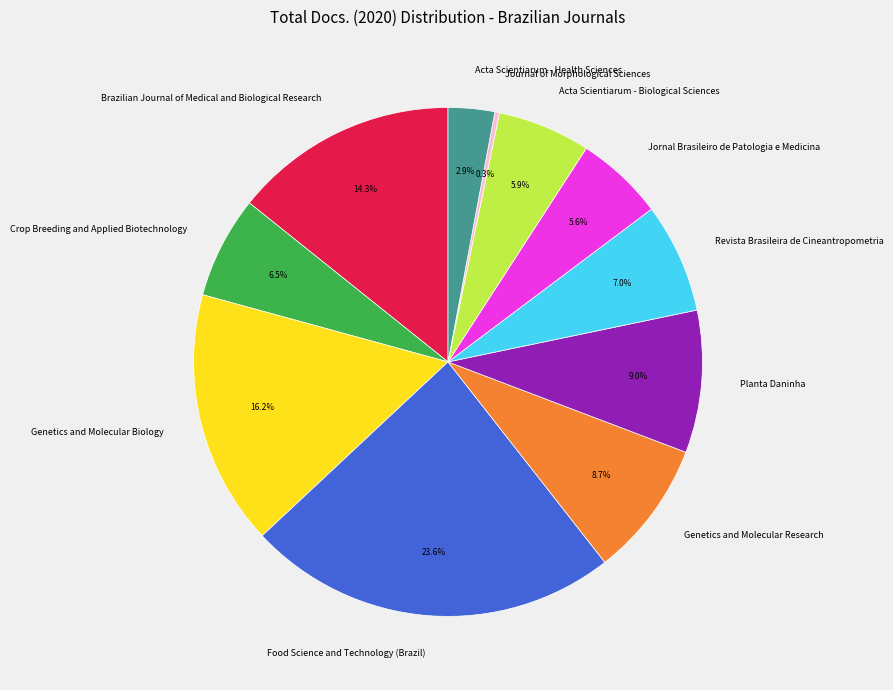

What is the ratio of the value at Food Science and Technology (Brazil) to the value at Crop Breeding and Applied Biotechnology?

3.6